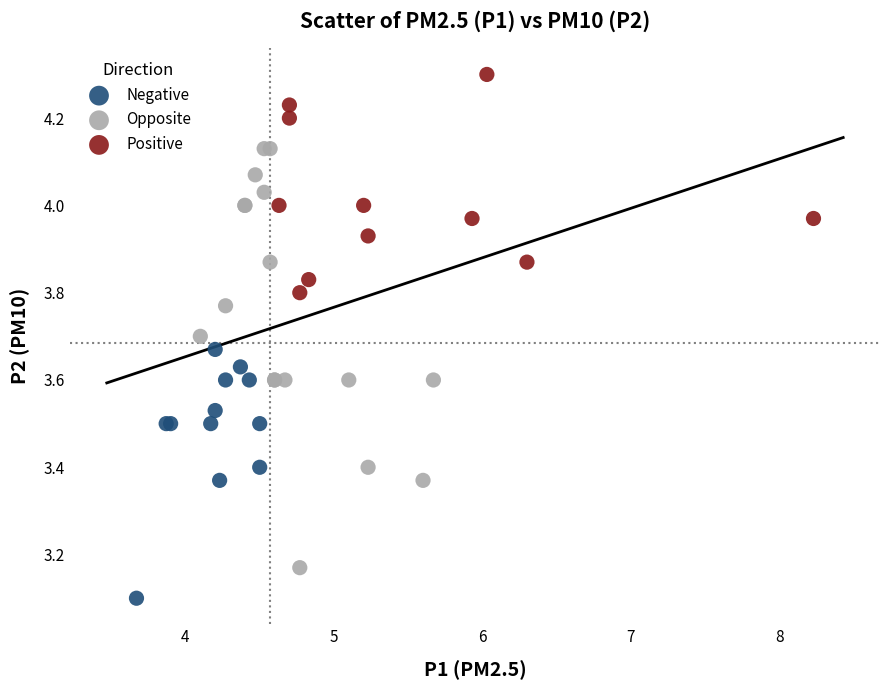

Which series has the largest Y range (max minus min)?

Opposite